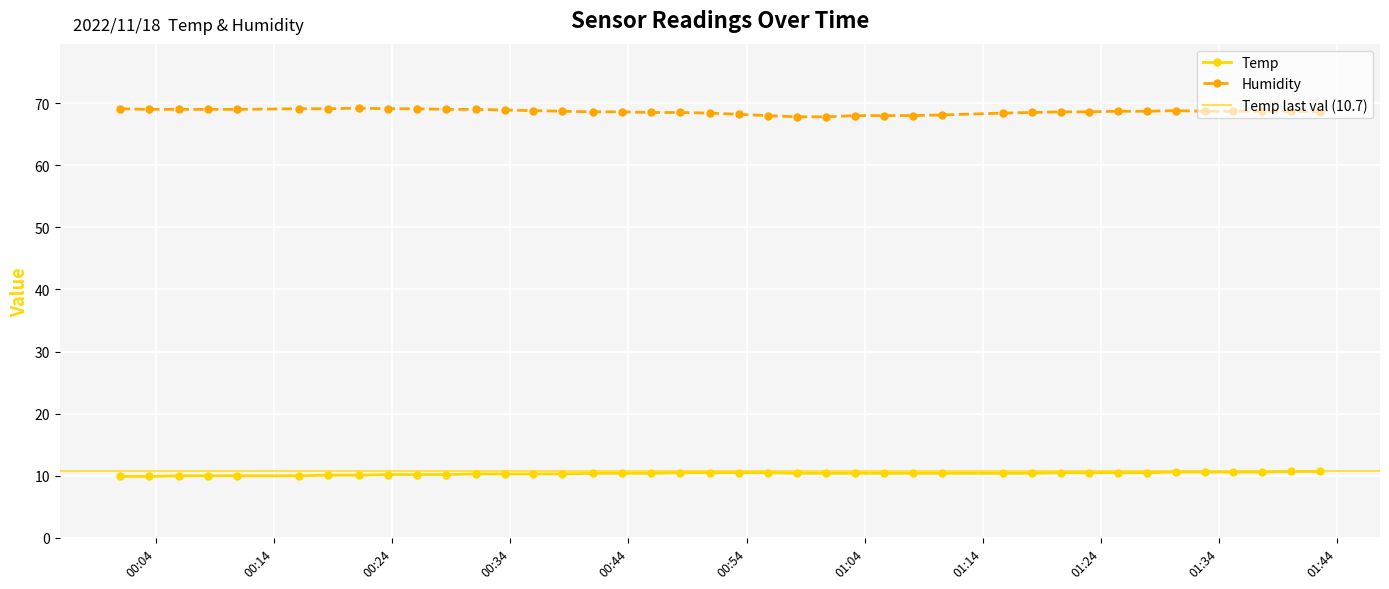

What is the minimum value for Temp?

9.9